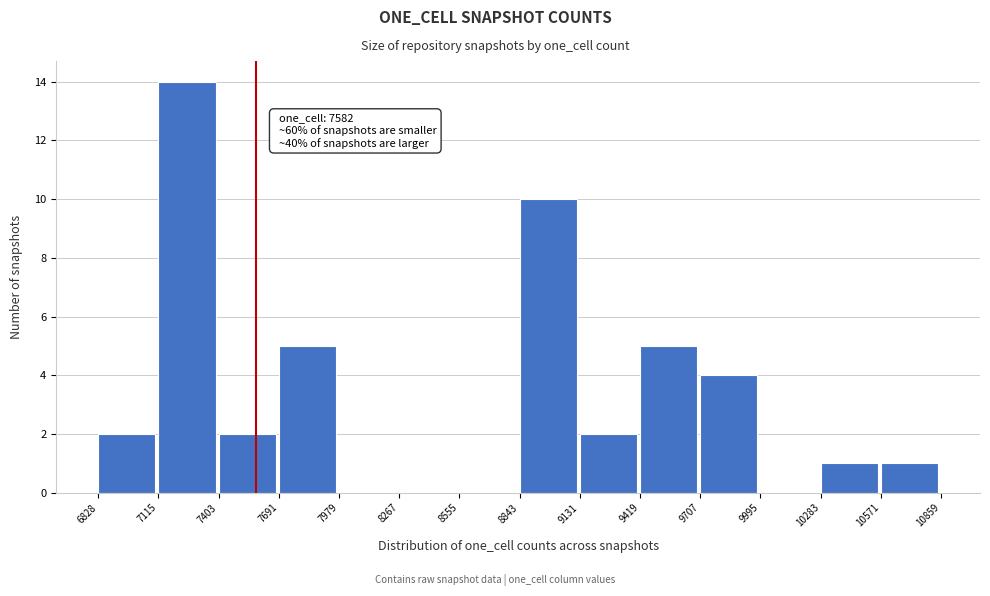

Over which range of the x-axis is the bar tallest?

7115 to 7403